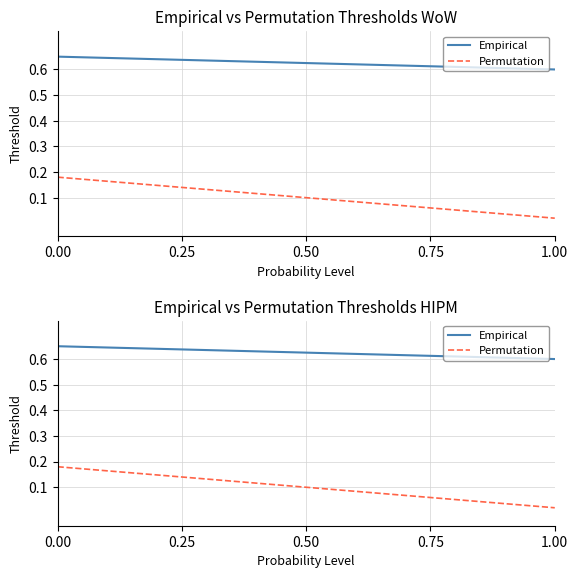

What is the average value of the Permutation series?

0.1